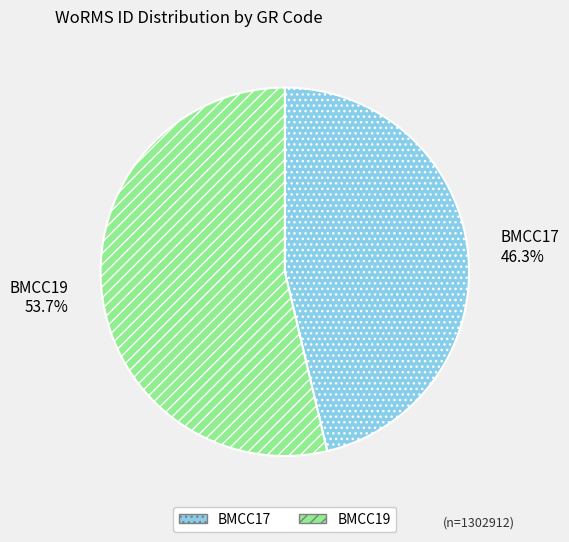

To the nearest percent, what percentage of the pie is BMCC19?

54%